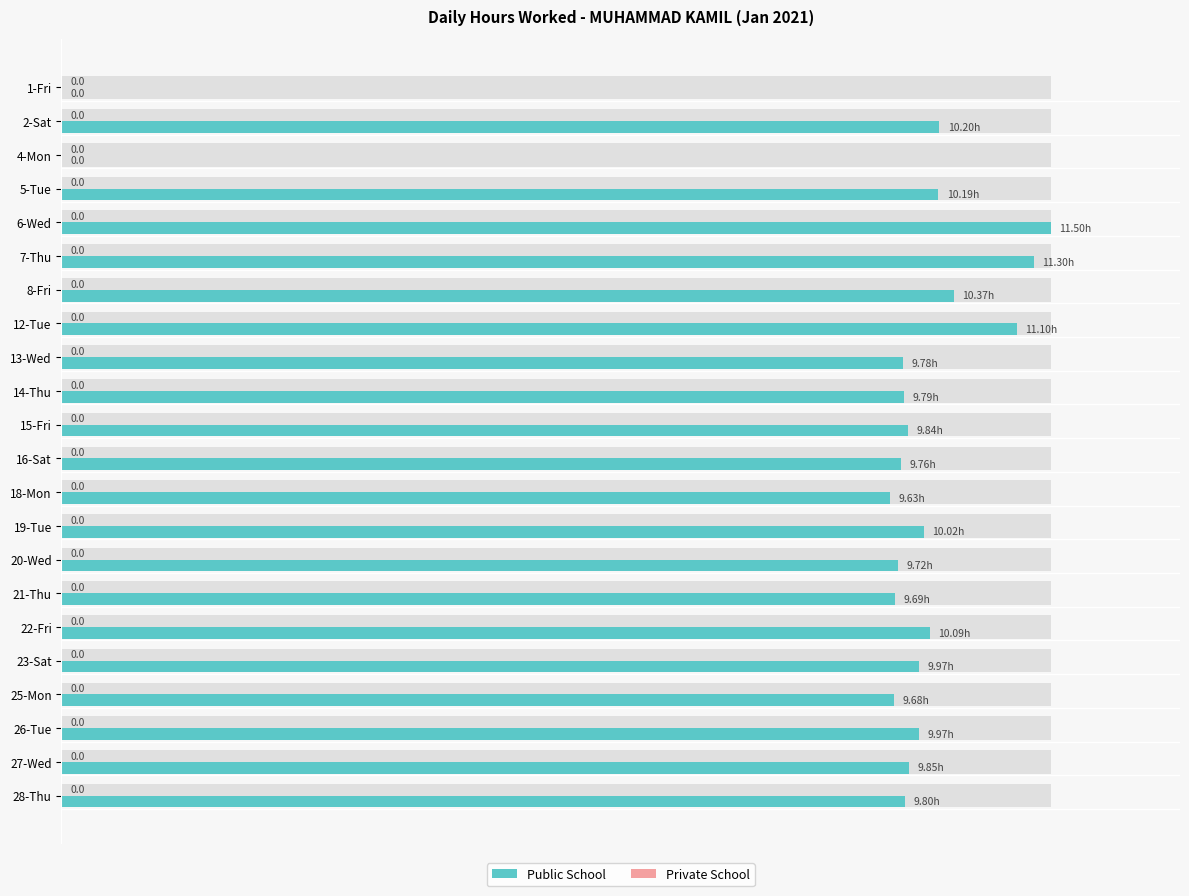

The Public School series shows 2.6 at 2-Sat. True or false?

False